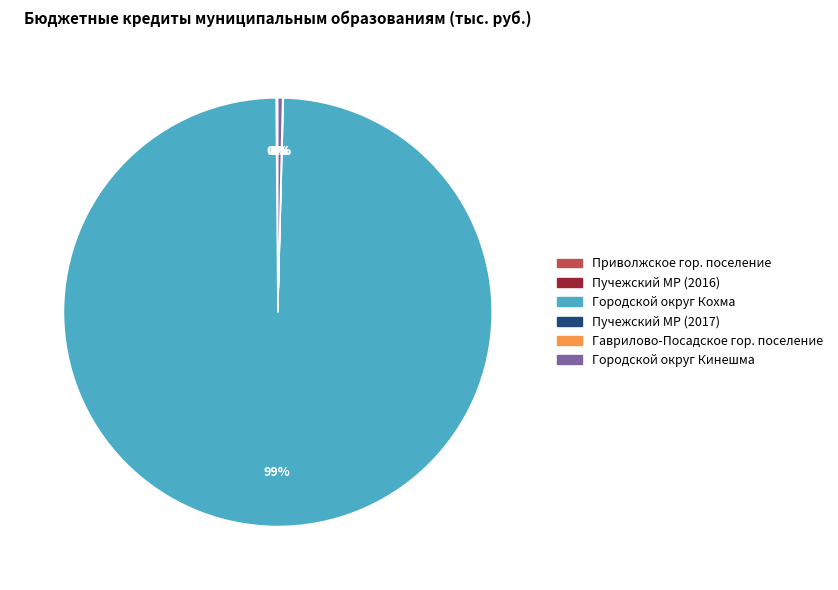

To the nearest percent, what is the average slice percentage?

17%